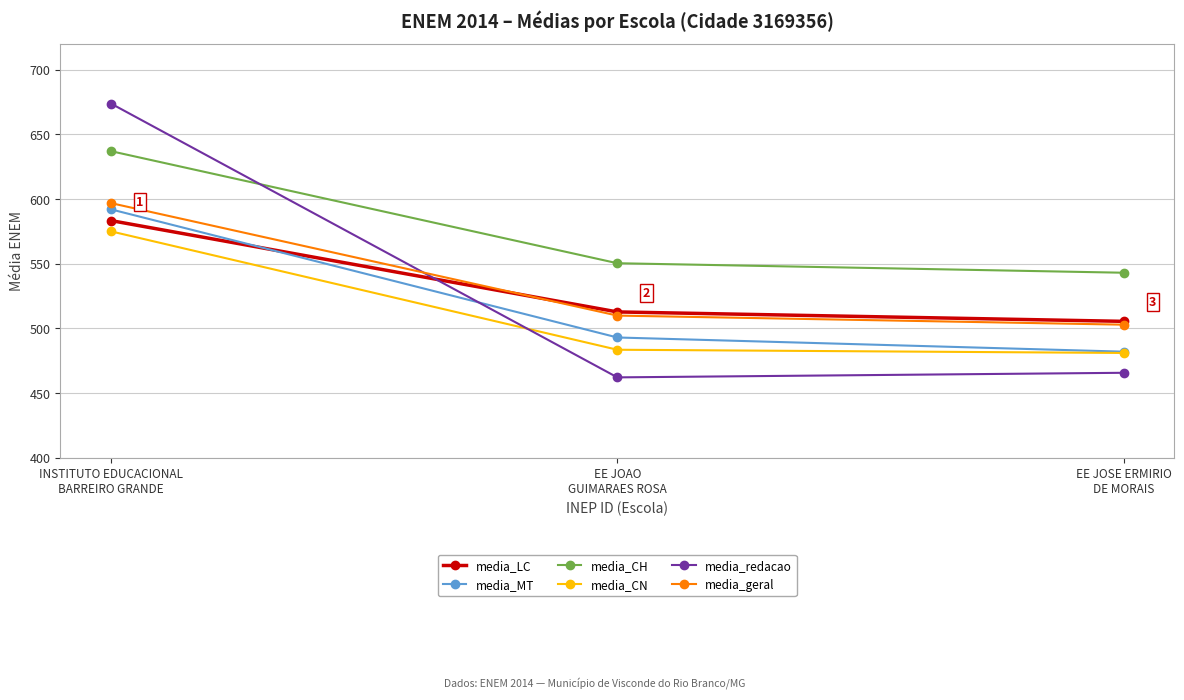

The media_CH series shows 118.4 at EE JOAO
GUIMARAES ROSA. True or false?

False